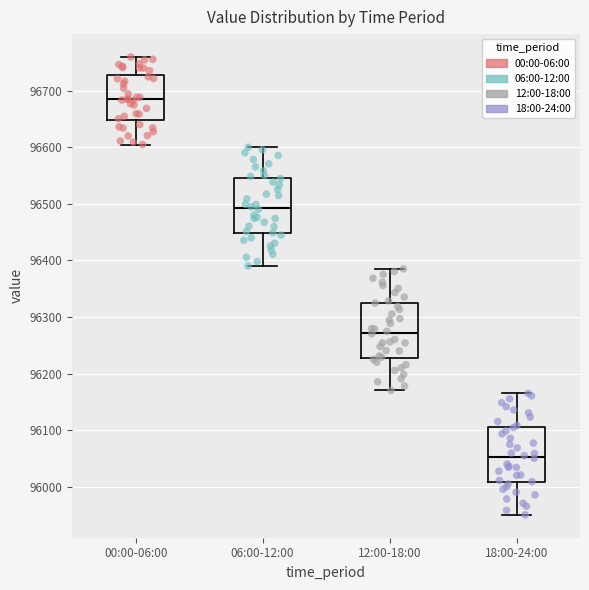

Reading left to right, transcribe this box plot: for each box, give where its median line is, the range the box spans, and where its two whiskers end, as read against the y-axis. The values are not printed on the chart, so give them approximately, as read against the axis.

00:00-06:00: median 96690, box 96650 to 96730, whiskers 96600 to 96760
06:00-12:00: median 96490, box 96450 to 96550, whiskers 96390 to 96600
12:00-18:00: median 96270, box 96230 to 96330, whiskers 96170 to 96390
18:00-24:00: median 96050, box 96010 to 96110, whiskers 95950 to 96170